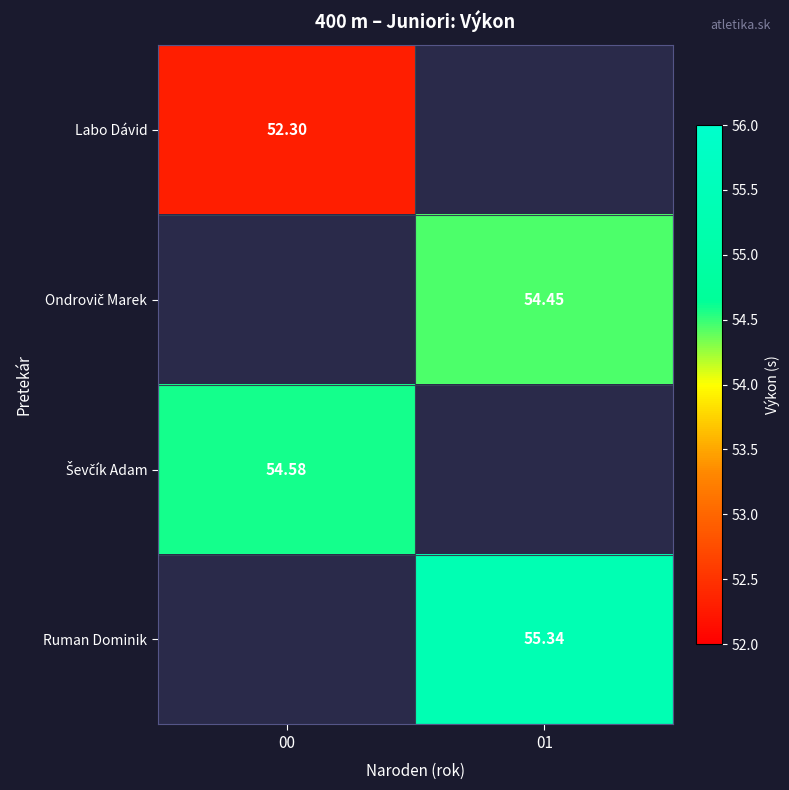

Which series has the widest spread of values?

Labo Dávid